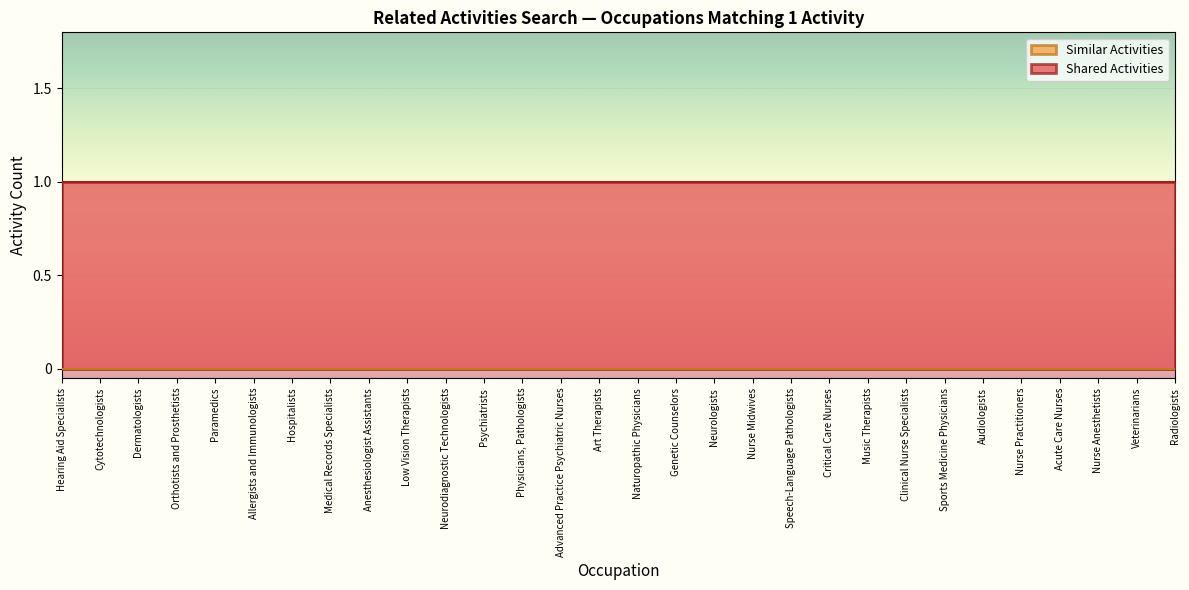

The Shared Activities series shows 0 at Veterinarians. True or false?

False